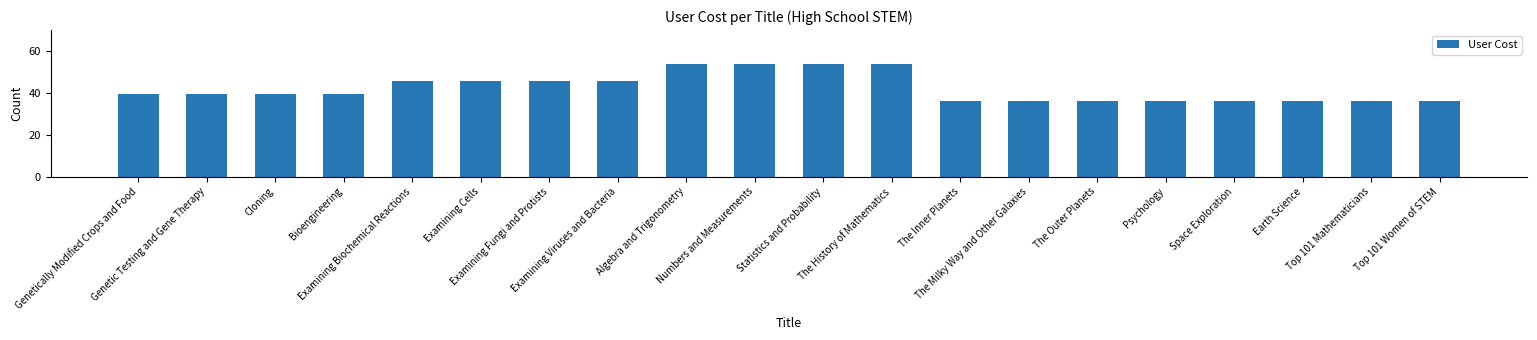

What is the maximum value shown in the chart?

54.0